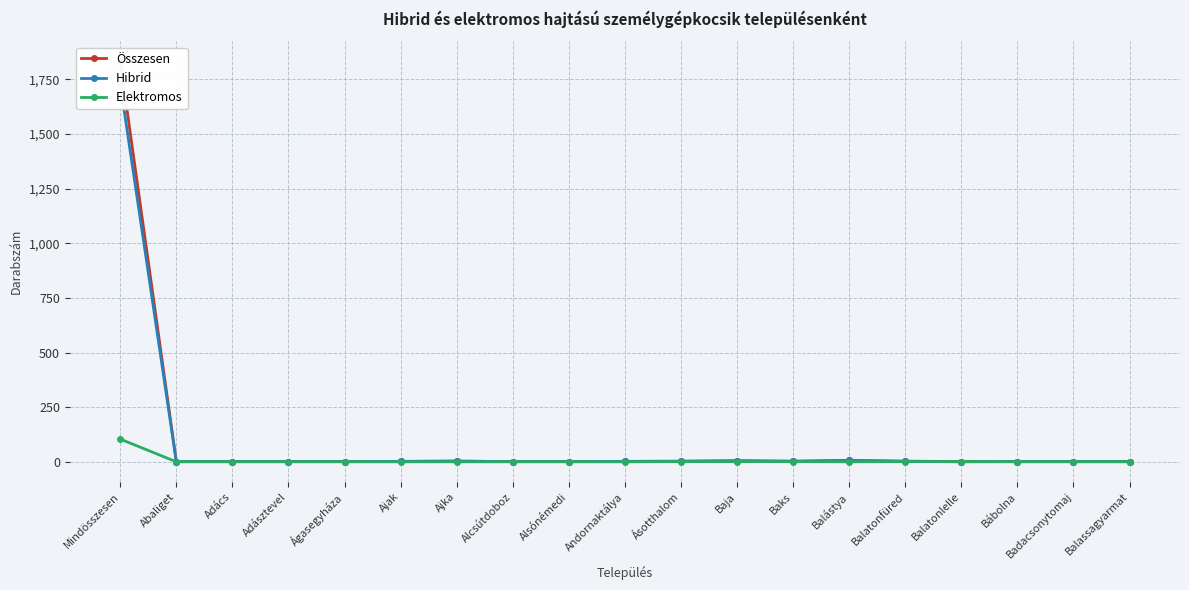

At which label does Összesen reach its peak?

Mindösszesen